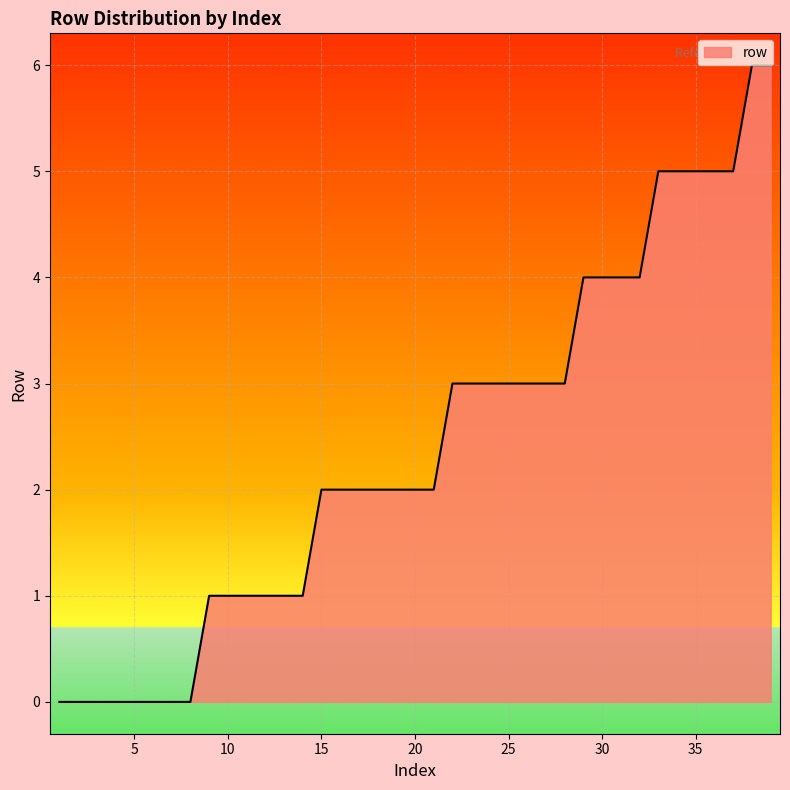

What is the greatest value displayed?

6